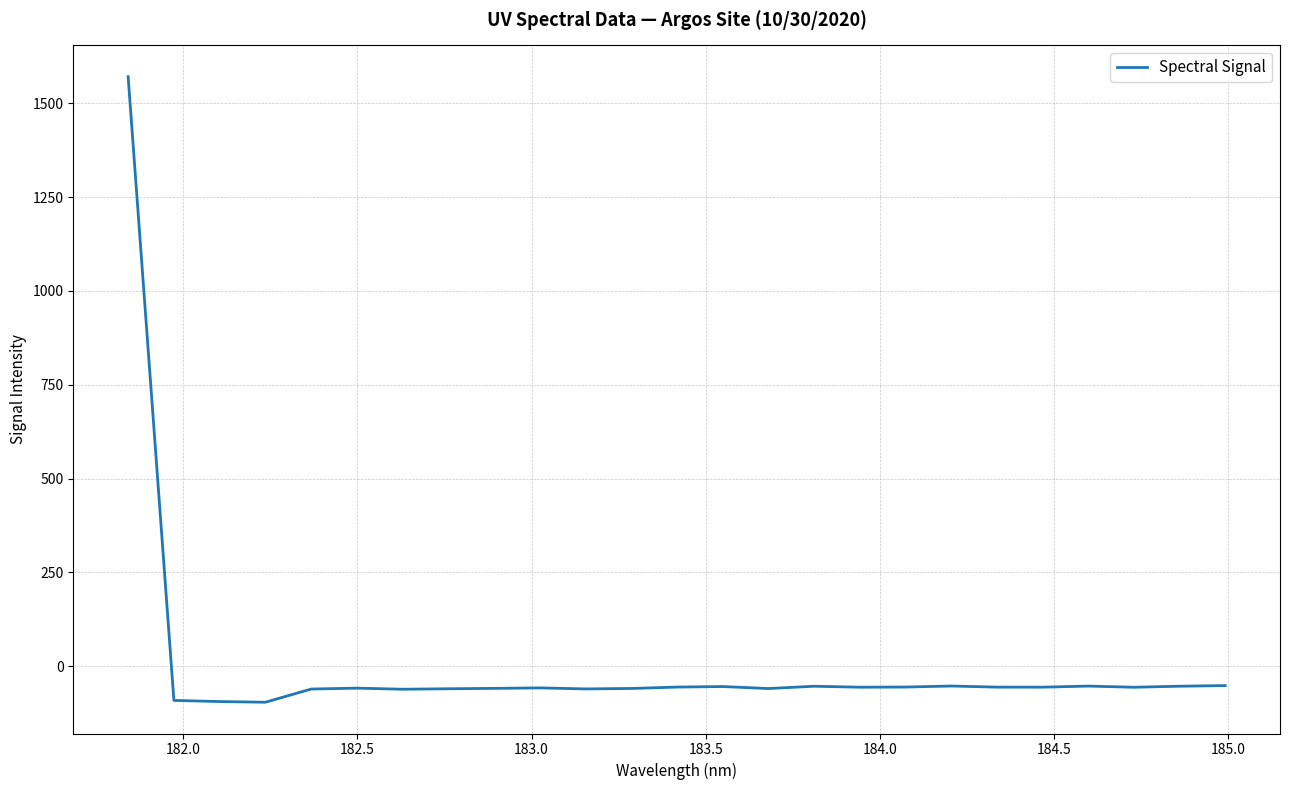

What is the maximum value shown in the chart?

1571.1